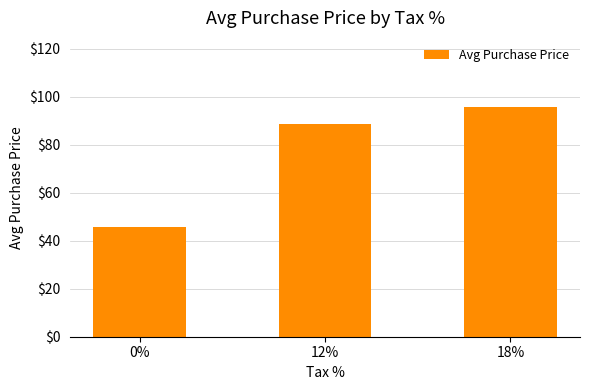

True or false: the data shows 88.6 at 12%.

True